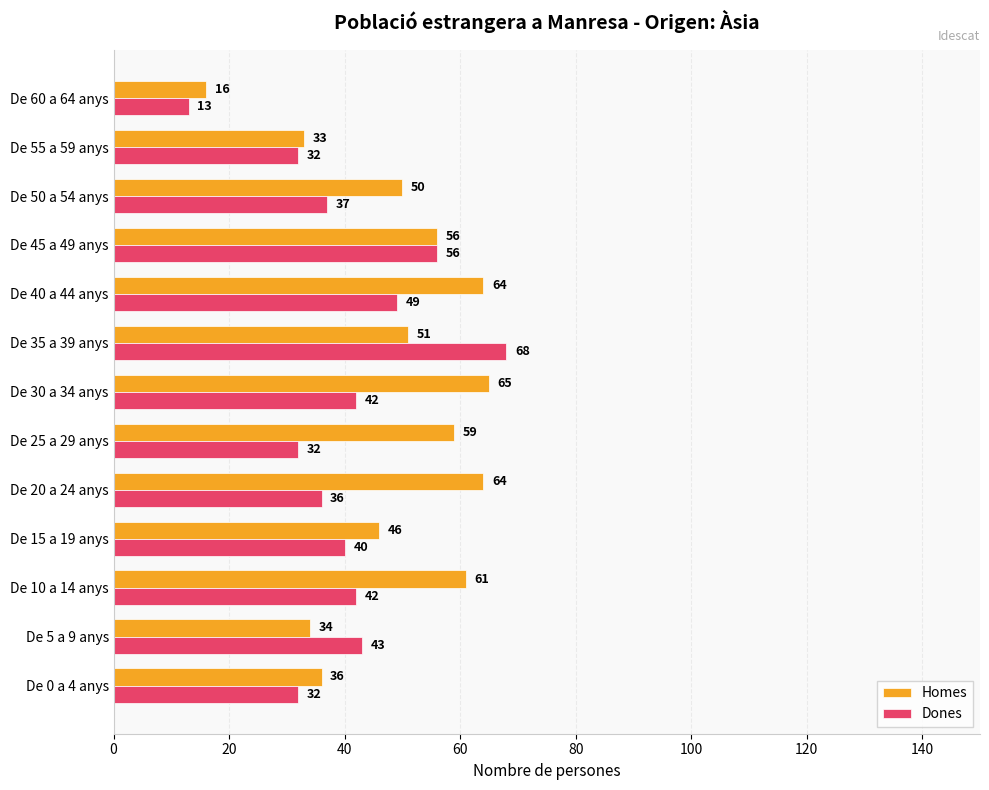

Rank the series by their average value, from highest to lowest.

Homes, Dones